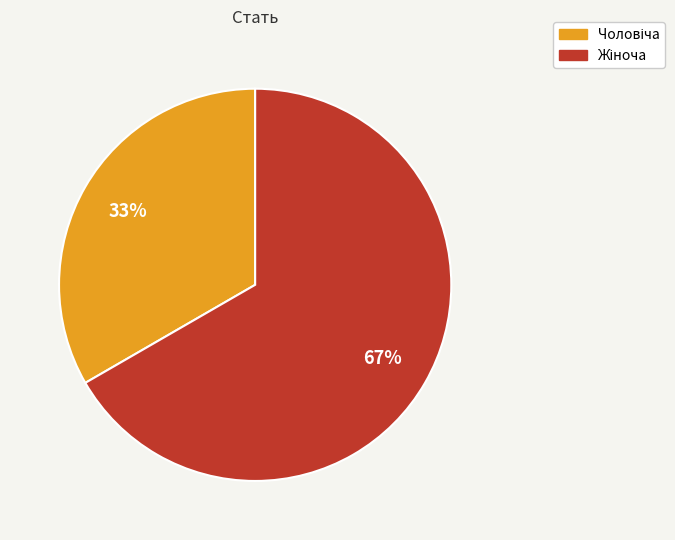

To the nearest percent, what is the average slice percentage?

50%